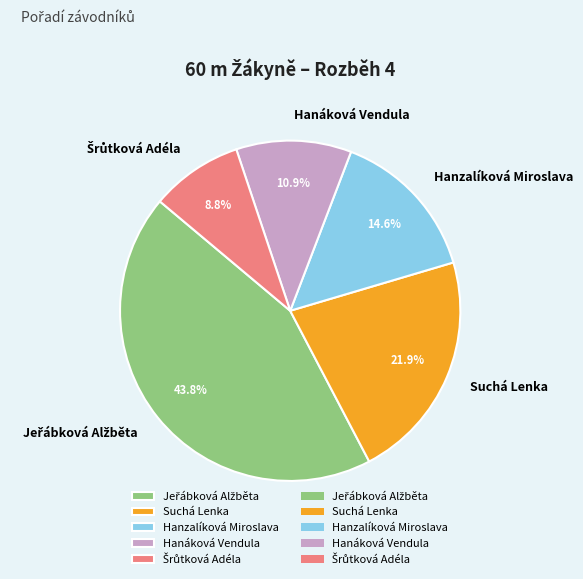

How much of the chart is everything except Suchá Lenka?

78.1%